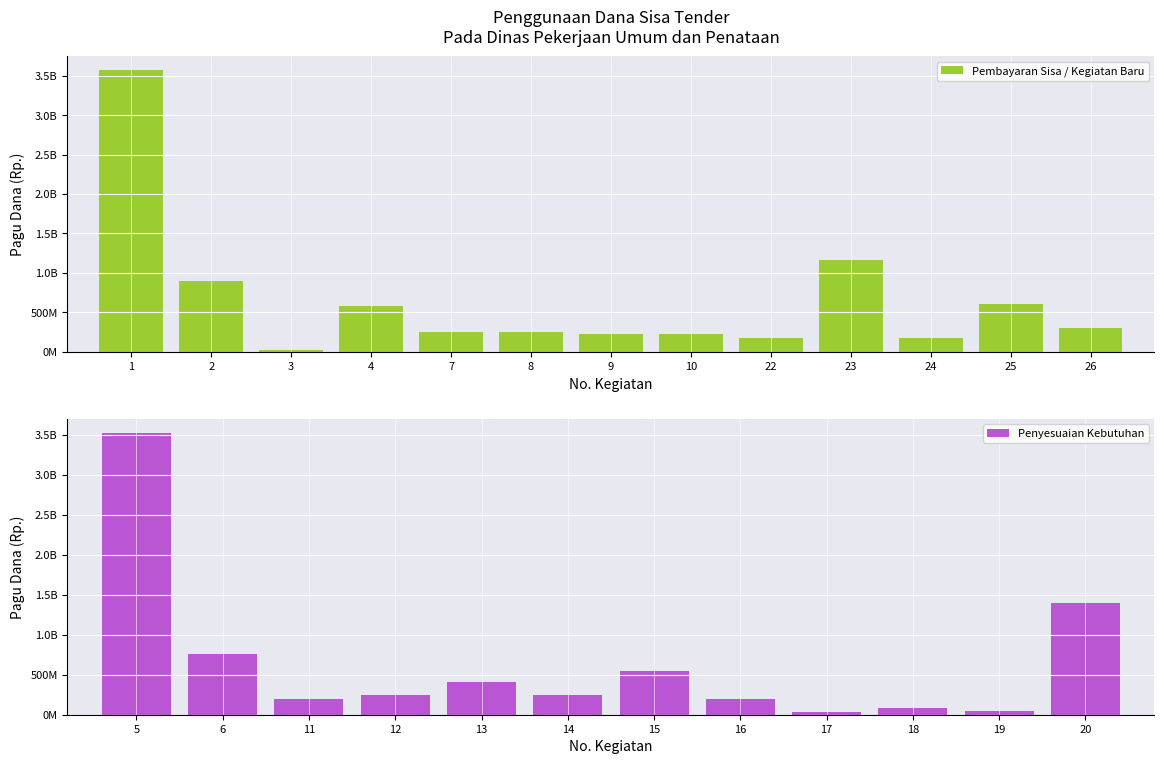

Reading left to right, extract all data points from this chart.

1=3569327800	2=894287700	3=20000000	4=575330500	5=3521342000	6=761820000	7=252951000	8=250000000	9=228000000	10=228000000	11=200000000	12=248473000	13=405796000	14=250000000	15=550000000	16=200000000	17=30000000	18=82269000	19=41826000	20=1395648250	22=177688570	23=1170000000	24=180000000	25=600000000	26=300000000